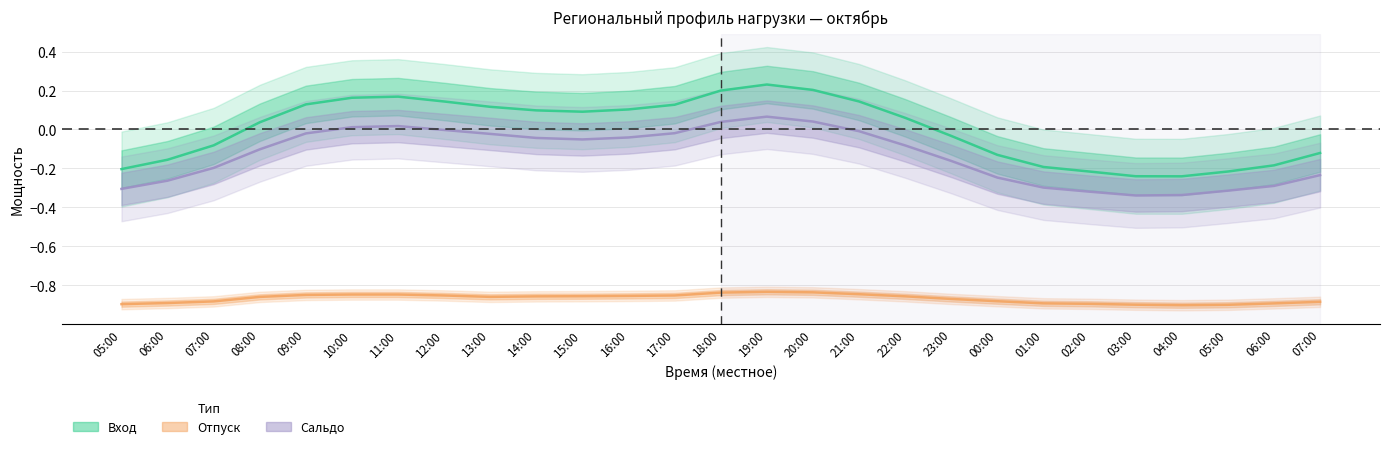

How many data points in Сальдо are less than 0?

22